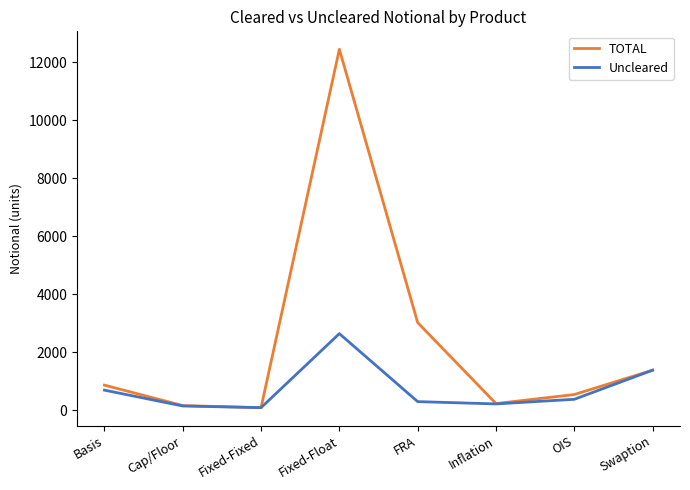

True or false: TOTAL has a value of 3021 at FRA.

True